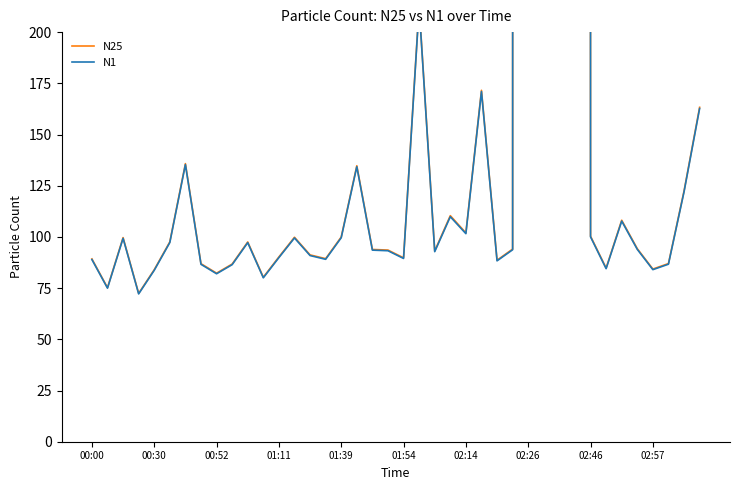

At which label is N1 closest to 37463?

31